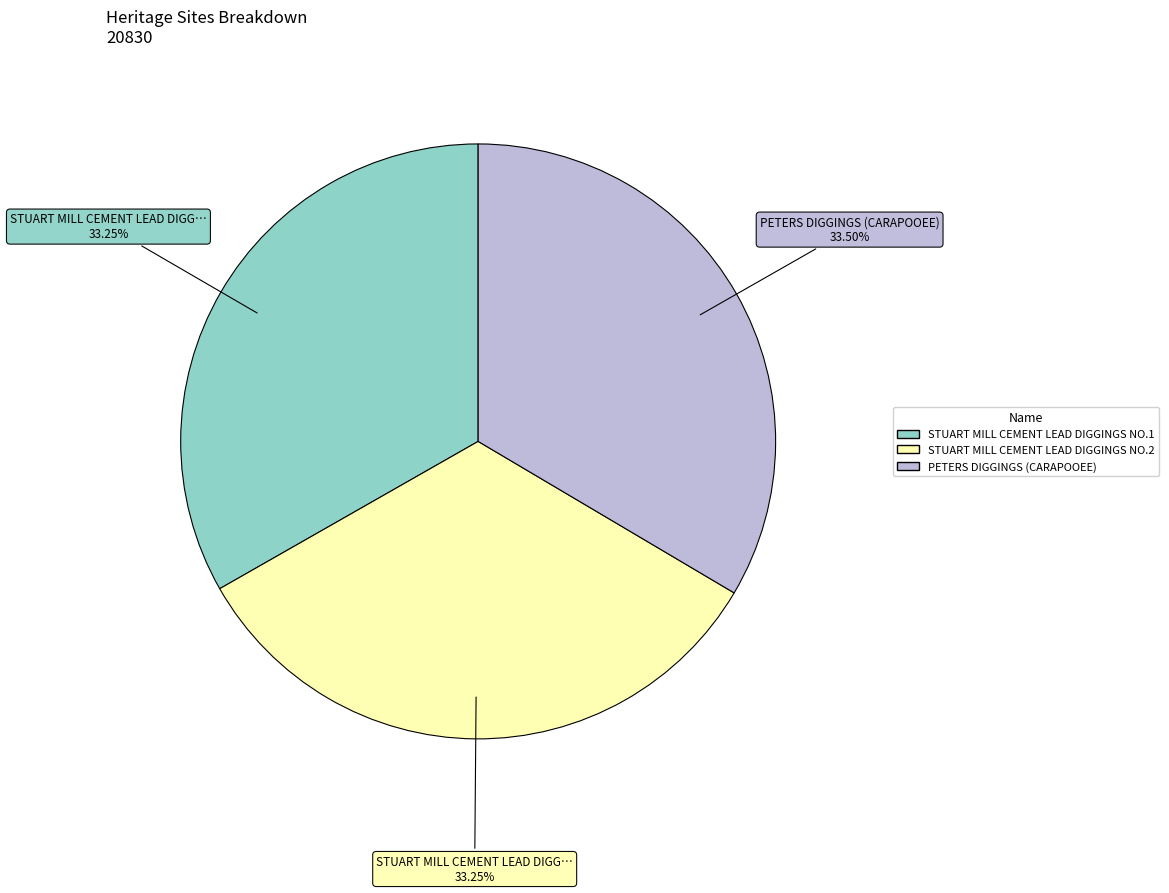

Is the sum of STUART MILL CEMENT LEAD DIGGINGS NO.2 and PETERS DIGGINGS (CARAPOOEE) greater than half?

Yes